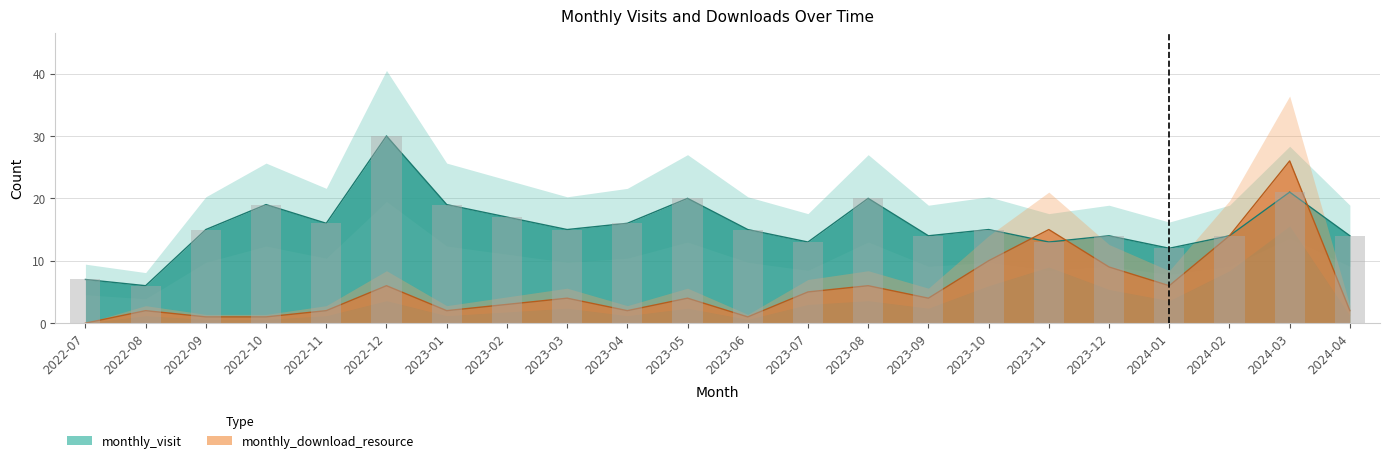

At which label does monthly_download_resource first exceed 4?

2022-12